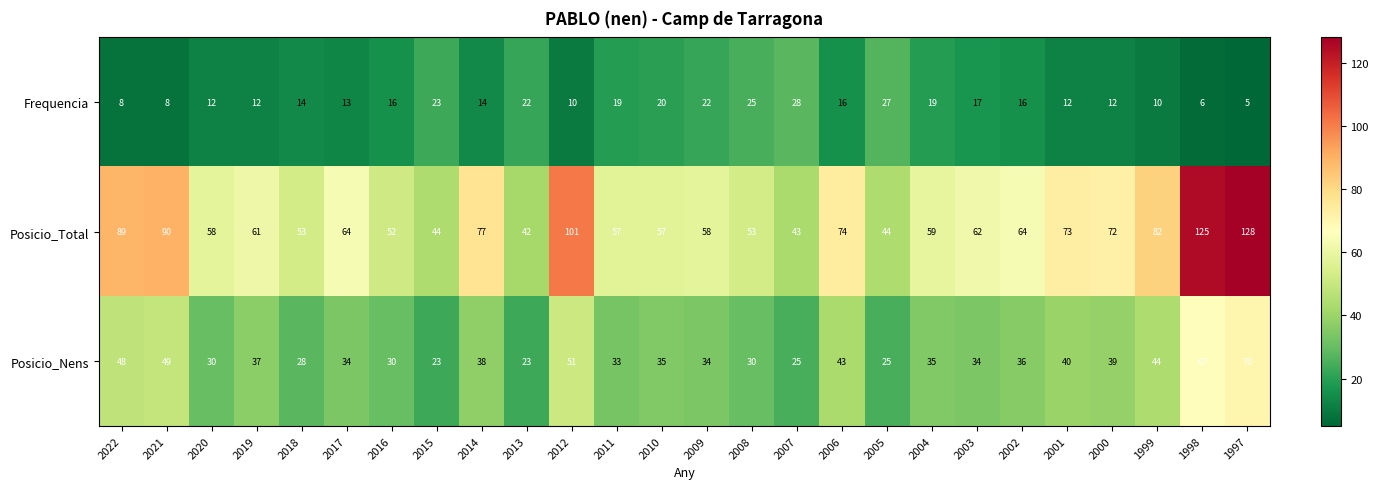

List the series in order of their peak value, lowest first.

Frequencia, Posicio_Nens, Posicio_Total